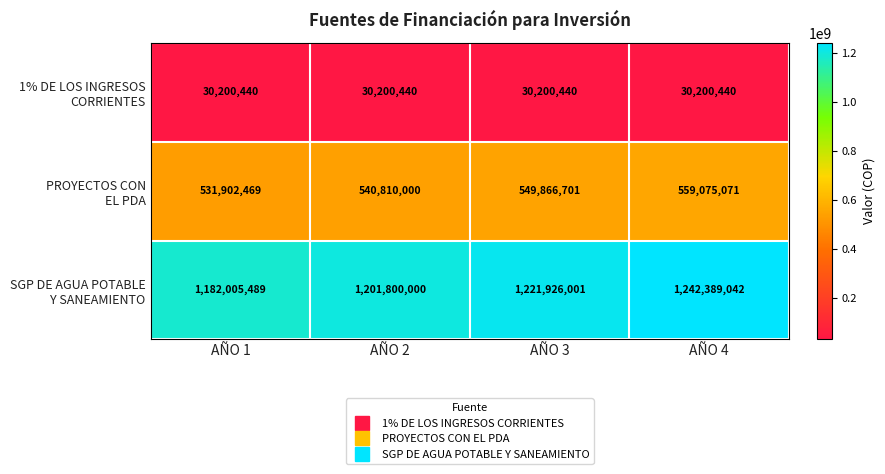

Which label corresponds to the largest value in the chart?

AÑO 4